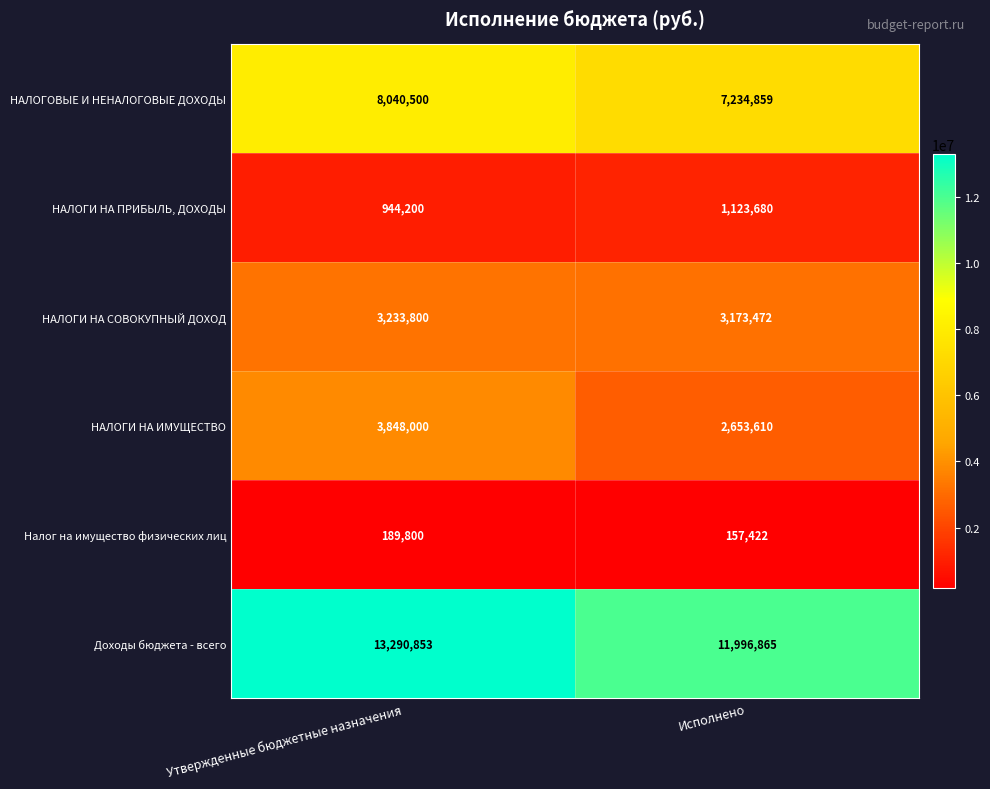

The value of НАЛОГИ НА СОВОКУПНЫЙ ДОХОД at Исполнено is 3173472. True or false?

True